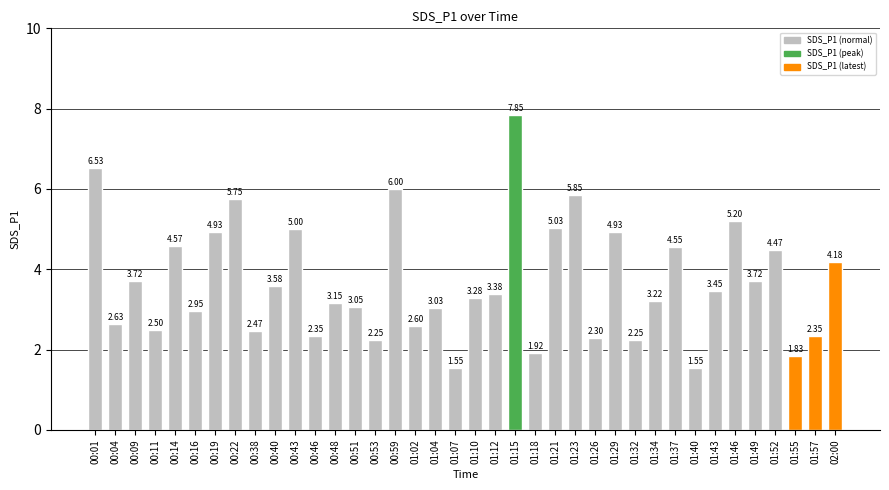

Approximately how many times larger is the value at 01:37 compared to 01:21?

0.9